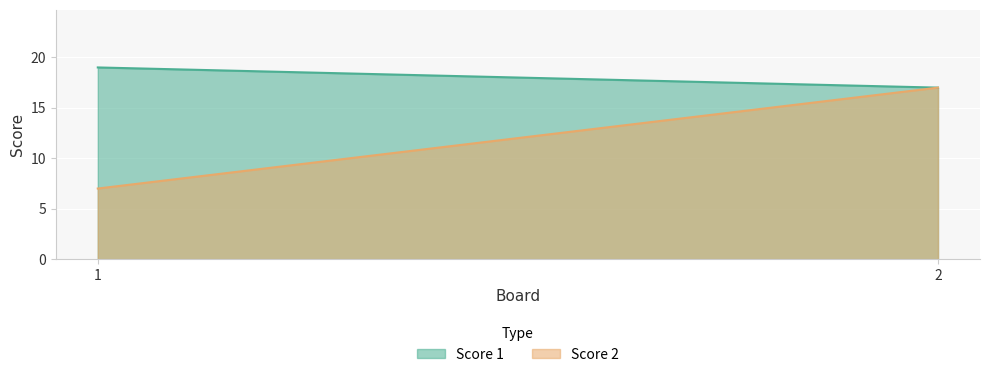

True or false: Score 2 has a value of 7 at 1.

True